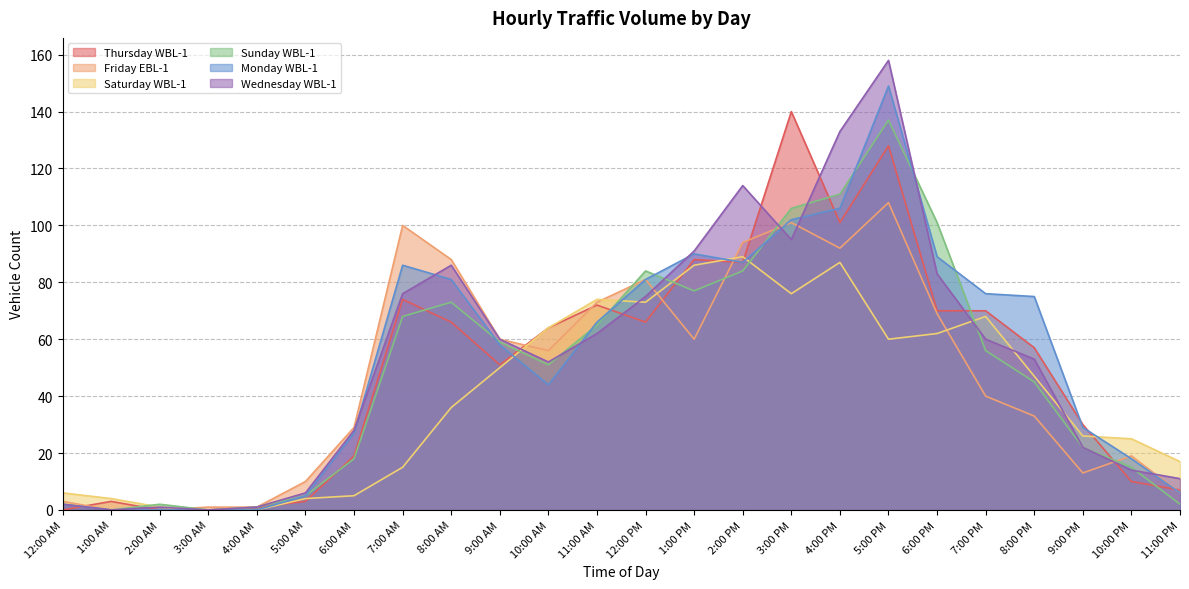

What is the average value of the Friday EBL-1 series?

47